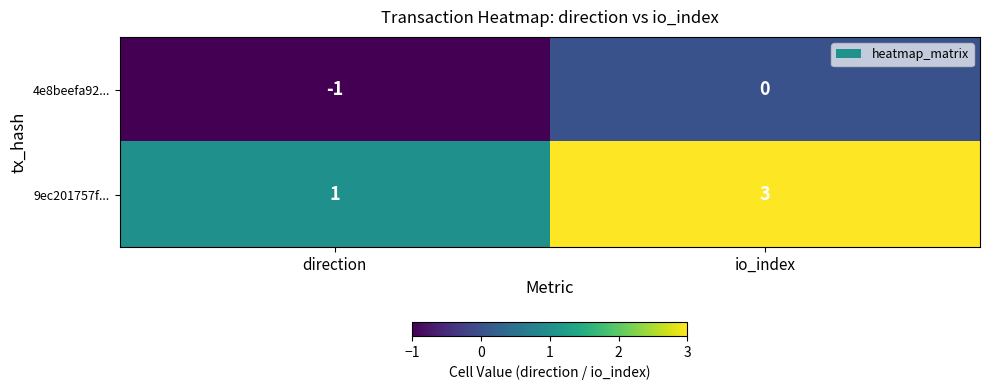

Reading left to right, what are all the values shown in this chart?

4e8beefa92...: -1	0
9ec201757f...: 1	3